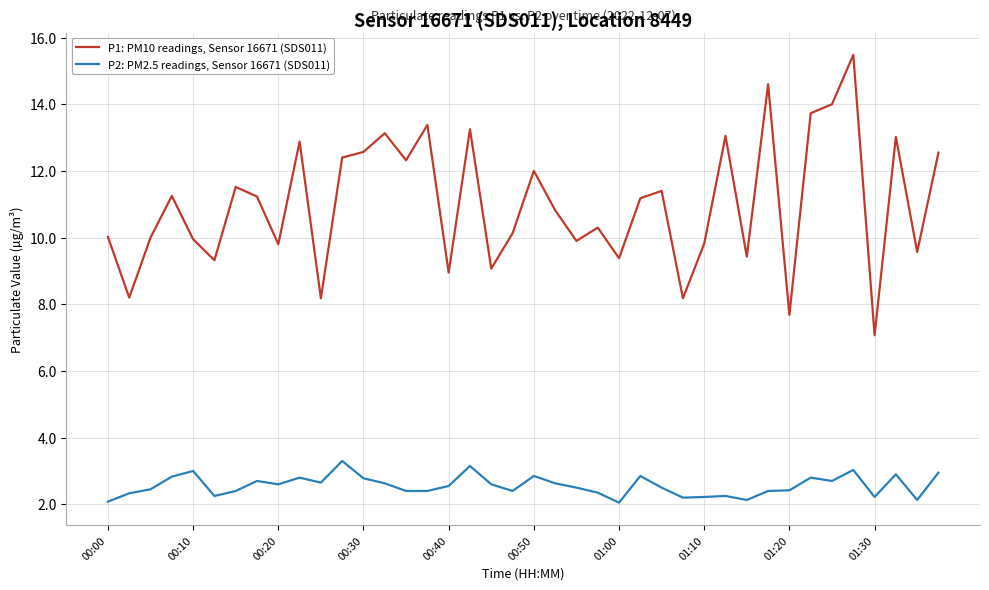

What are all the series names shown in the legend?

P1: PM10 readings, Sensor 16671 (SDS011), P2: PM2.5 readings, Sensor 16671 (SDS011)